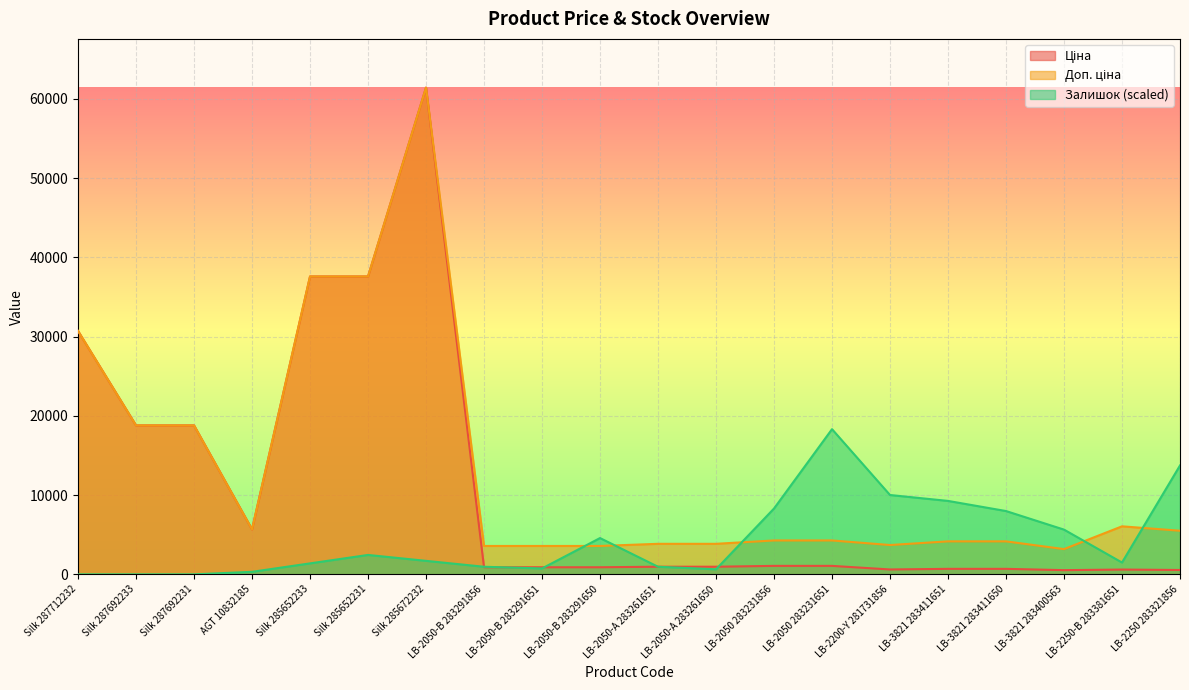

Where is the first local minimum for Доп. ціна?

AGT 10832185